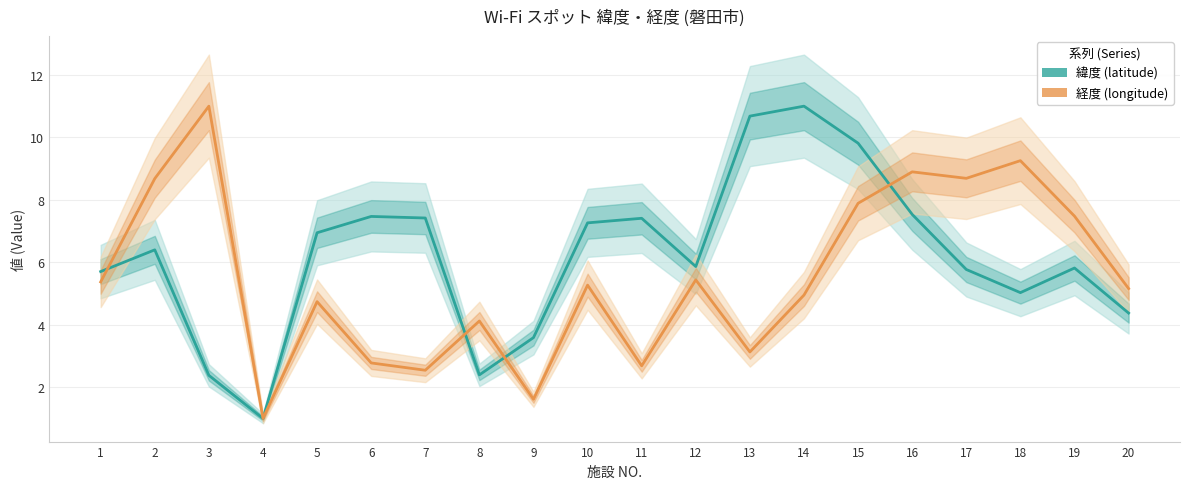

Between 5 and 2, which is larger?

5